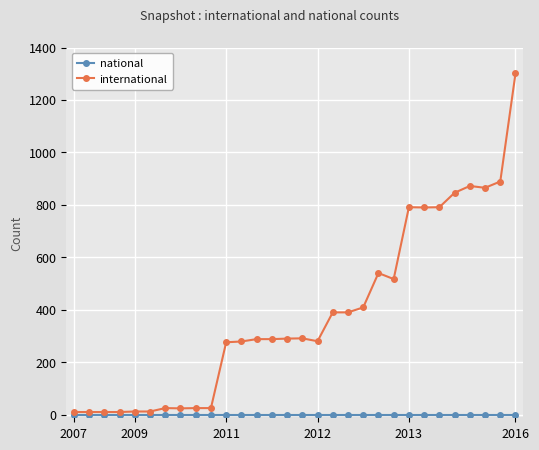

True or false: national and international intersect in this chart.

False